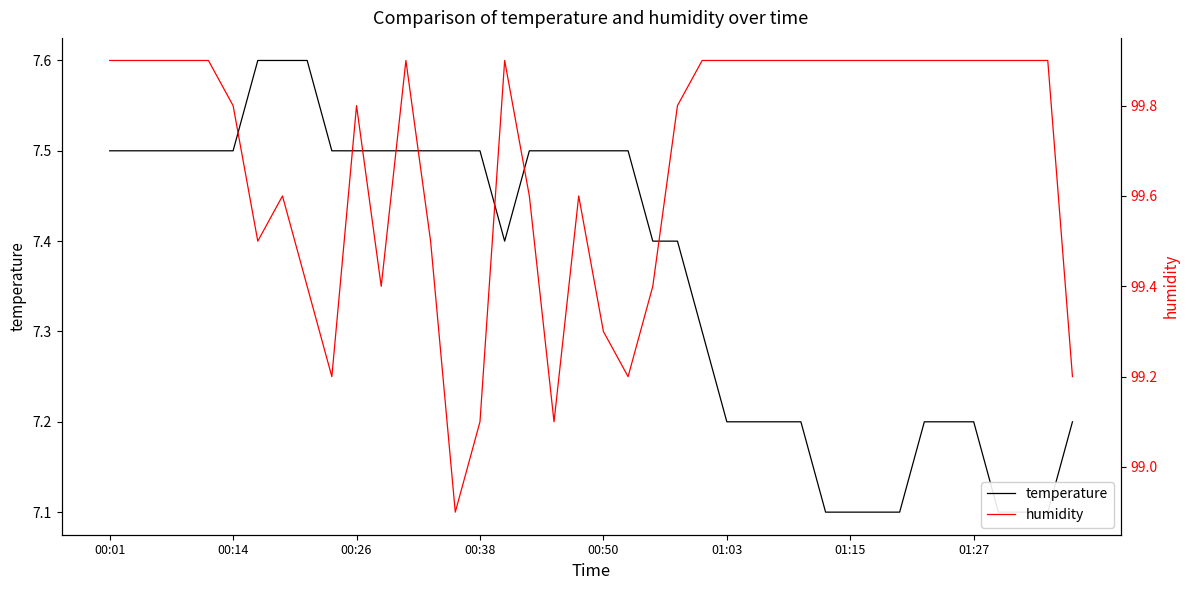

Rank the series by their maximum value, from highest to lowest.

humidity, temperature